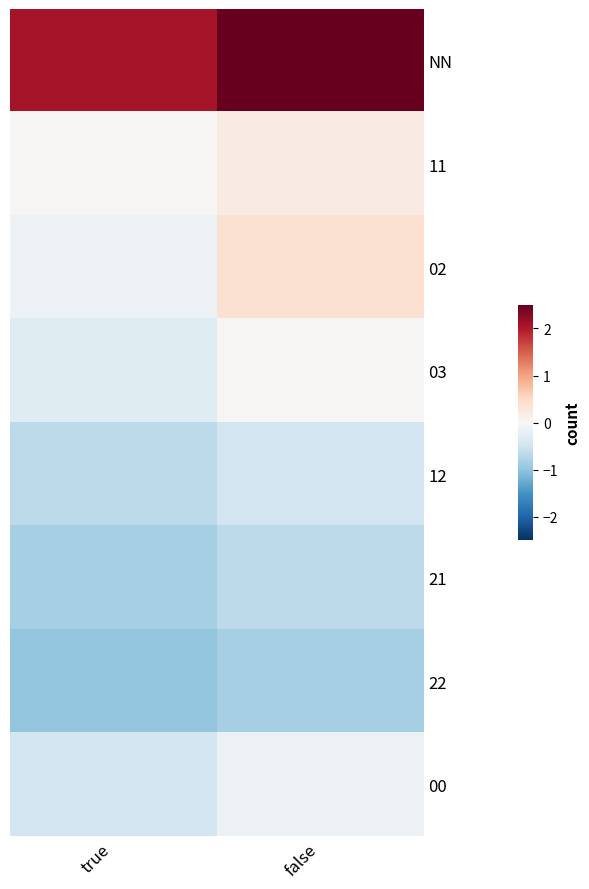

Count the number of data series in this chart.

8